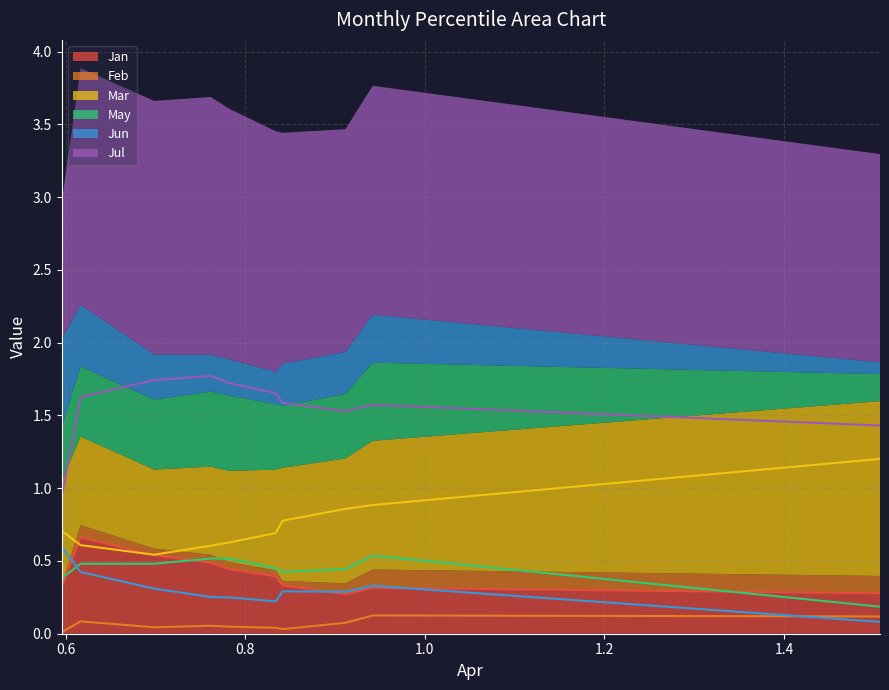

The Mar series shows 0.1 at pct45. True or false?

False